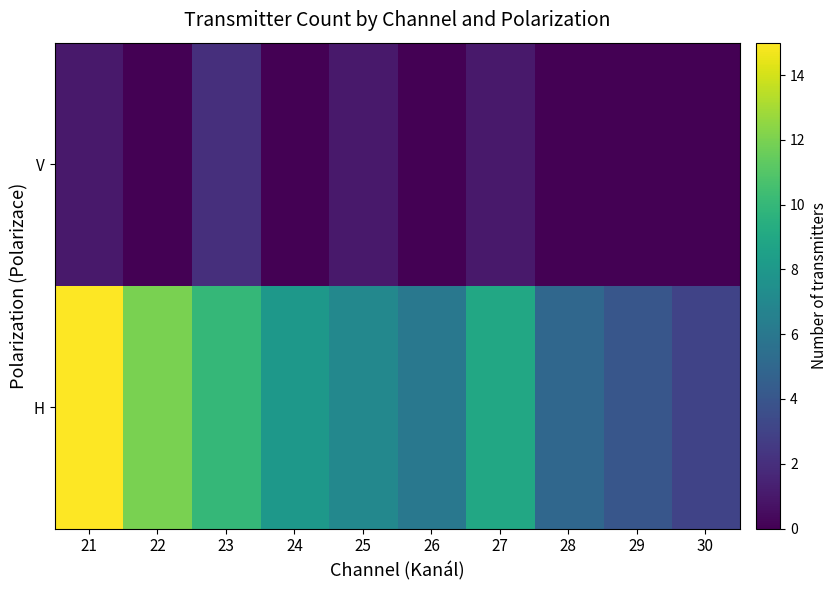

Between 24 and 27, which is larger?

27